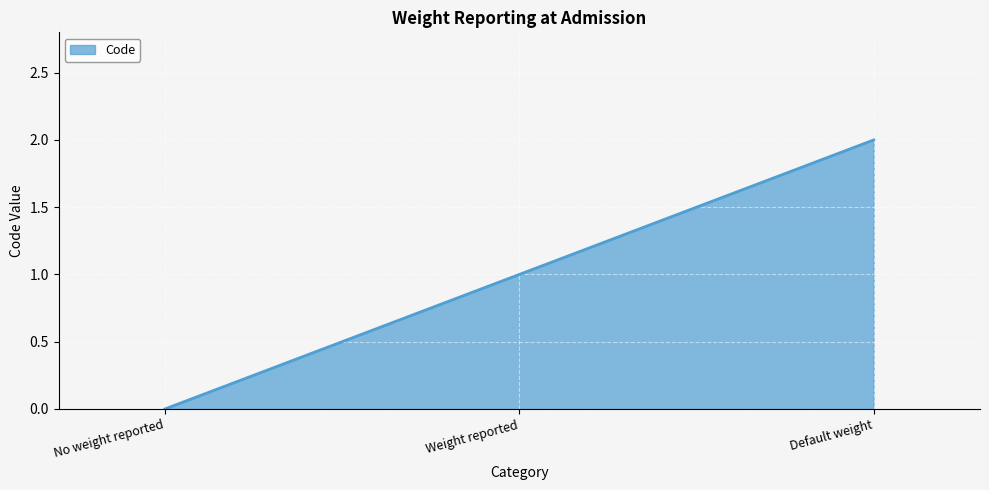

List the labels in order of value, largest first.

Default weight, Weight reported, No weight reported